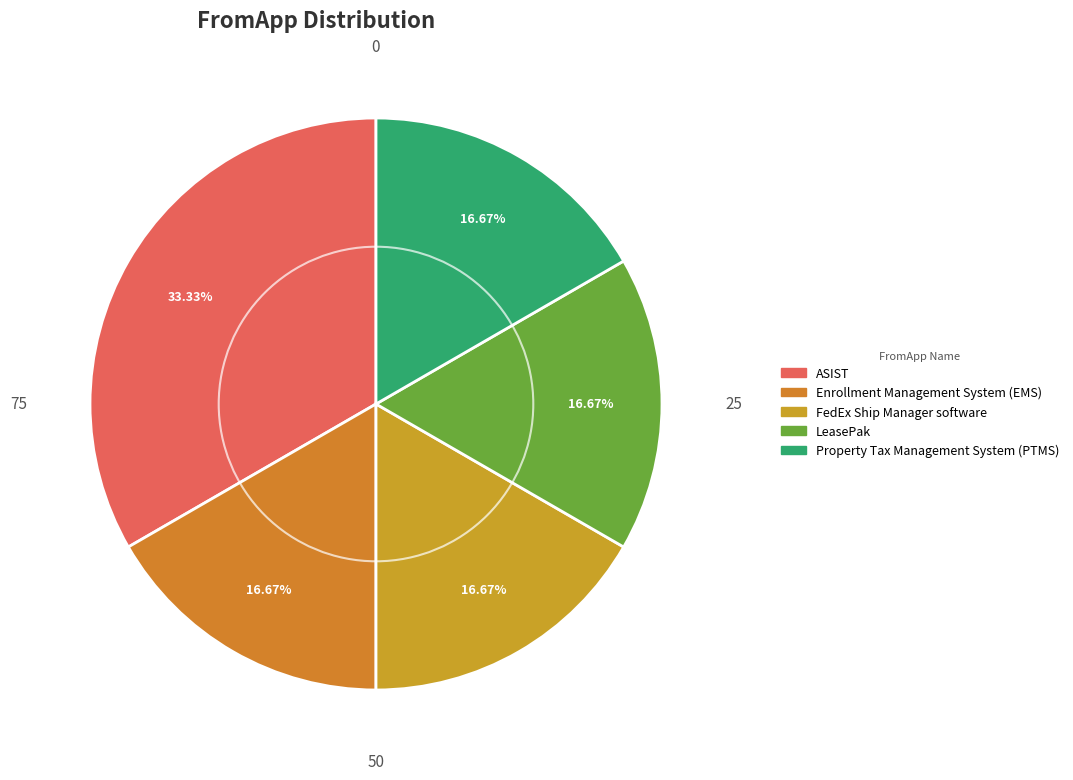

Is there any slice that represents more than half of the pie?

No